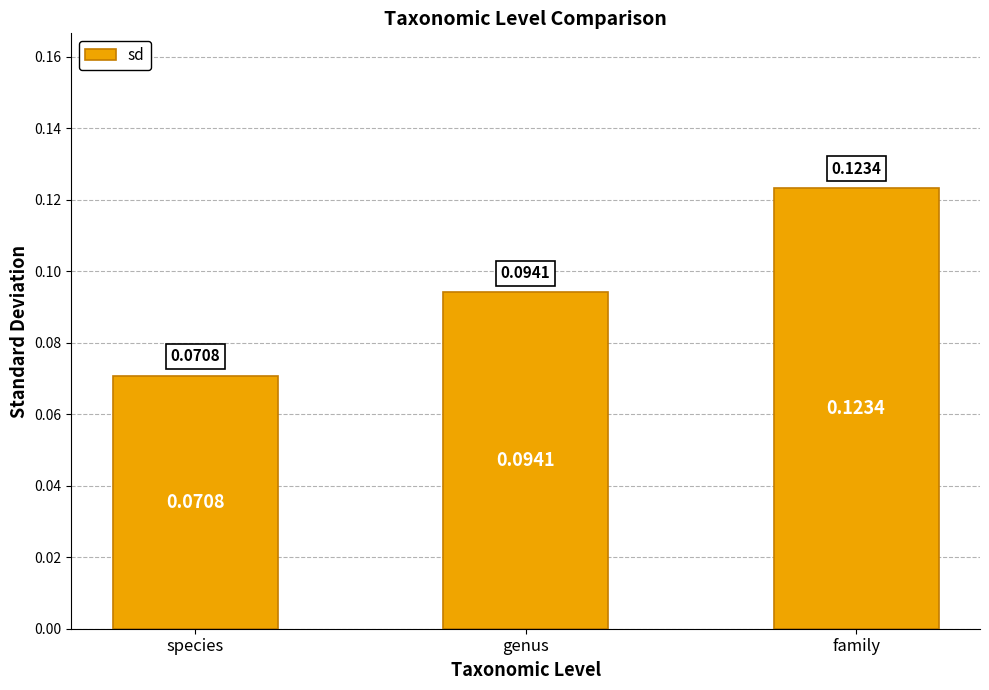

Where is the data nearest to the value 0?

species